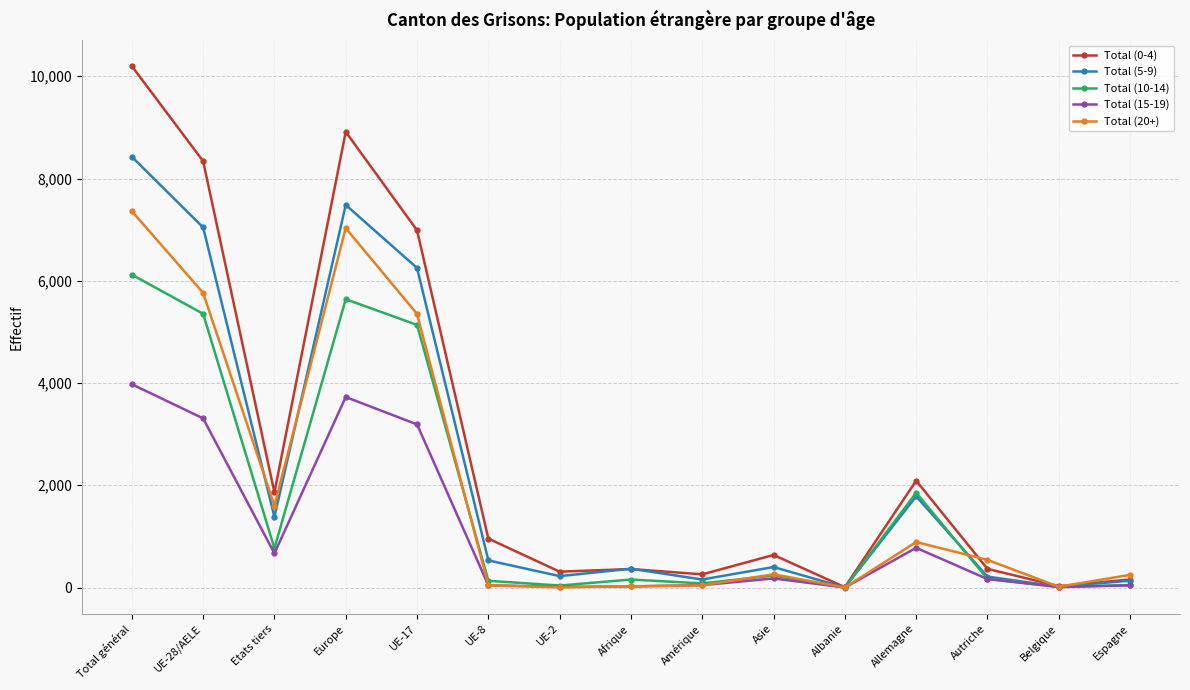

At which category is the sum across all series the highest?

Total général